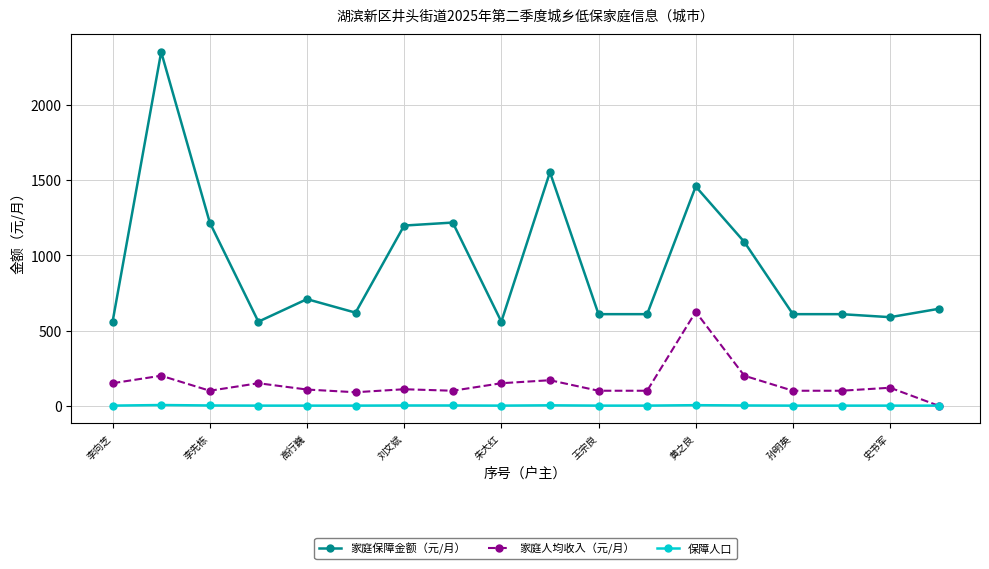

Rank the series by their average value, from highest to lowest.

家庭保障金额（元/月）, 家庭人均收入（元/月）, 保障人口